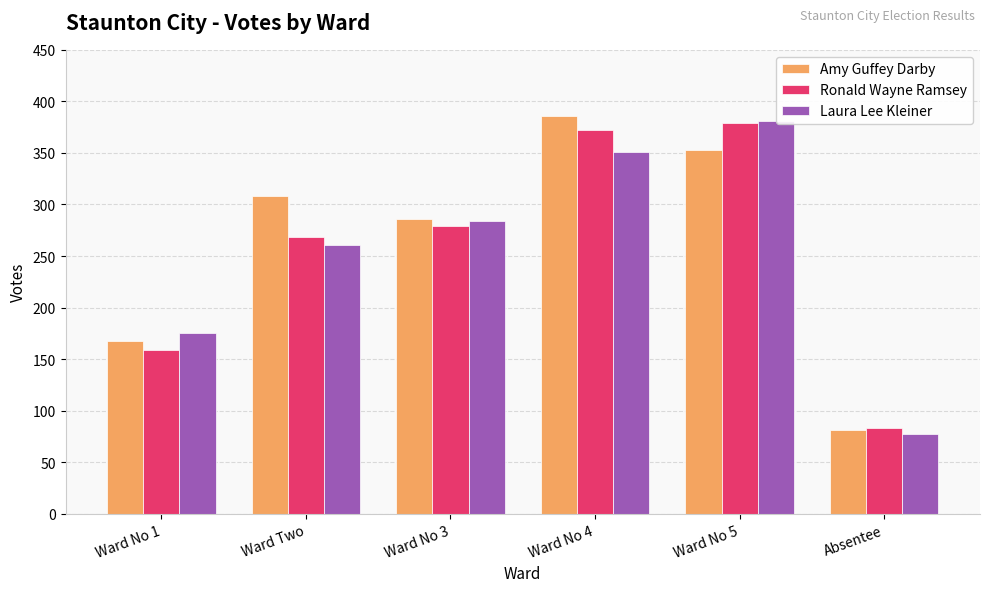

Is it true that Amy Guffey Darby equals 613 at Ward No 4?

False